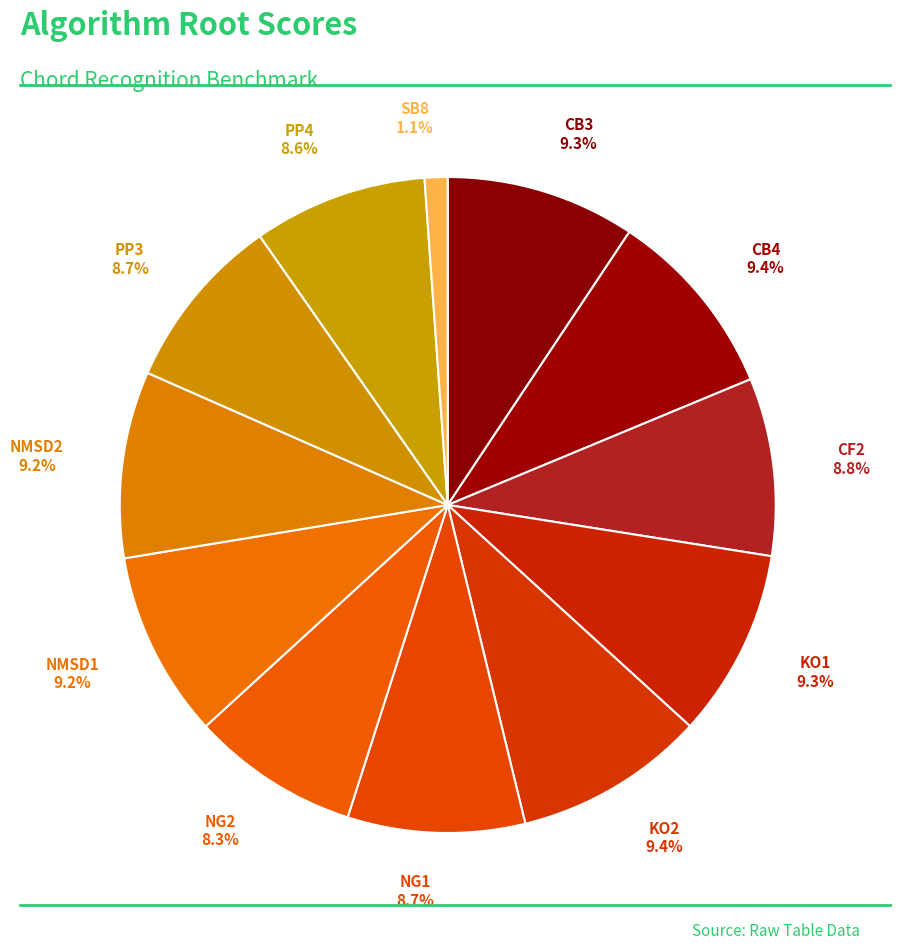

How many slices are in this pie chart?

12